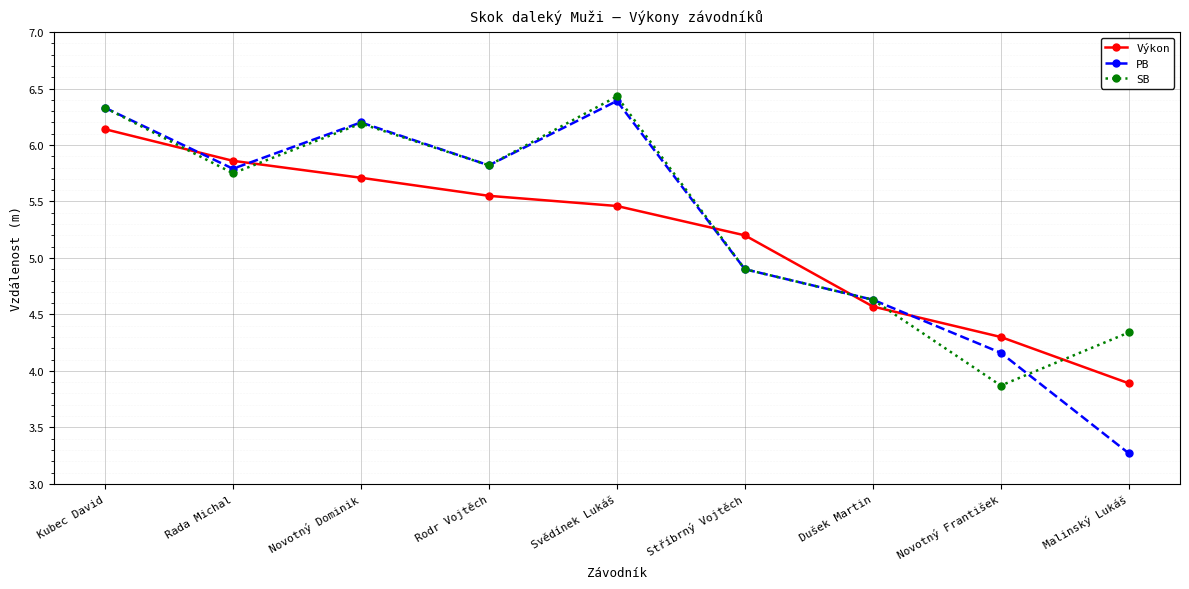

Rank the series by their maximum value, from highest to lowest.

SB, PB, Výkon